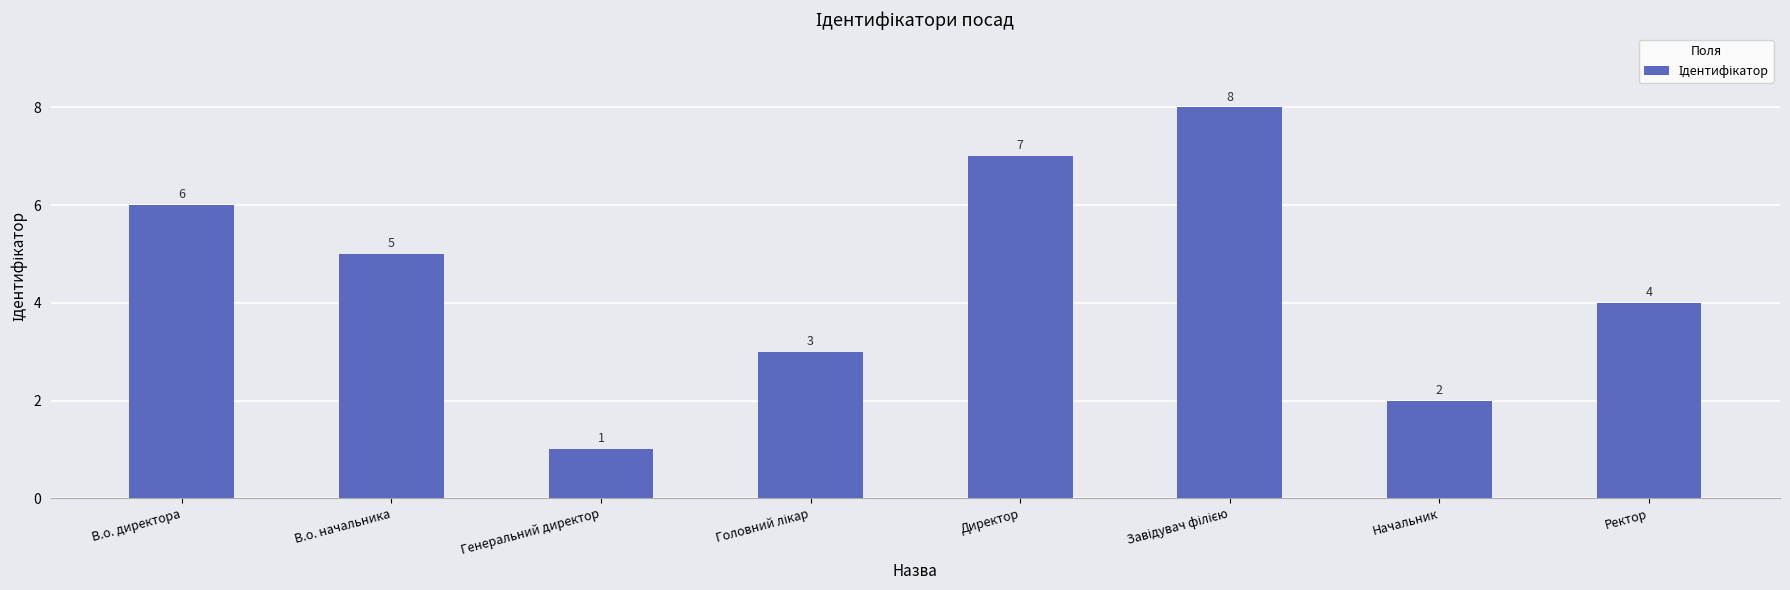

At which label is the value closest to 4?

Ректор